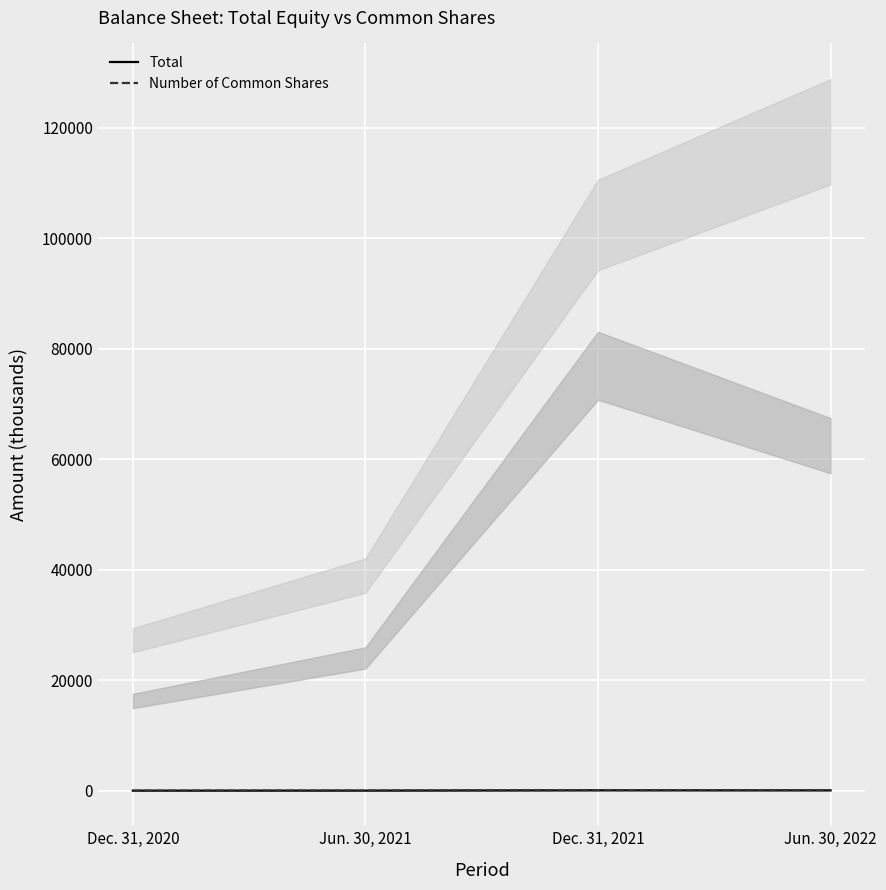

What is the label of the 2nd point from the left?

Jun. 30, 2021